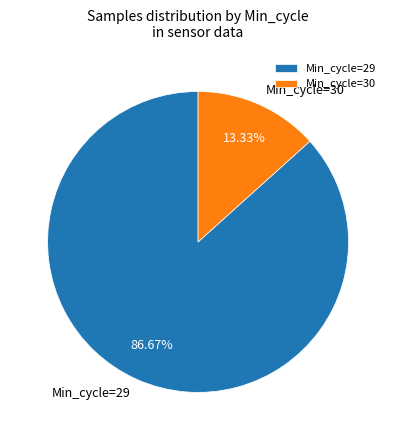

Rank the categories by value from lowest to highest.

Min_cycle=30, Min_cycle=29